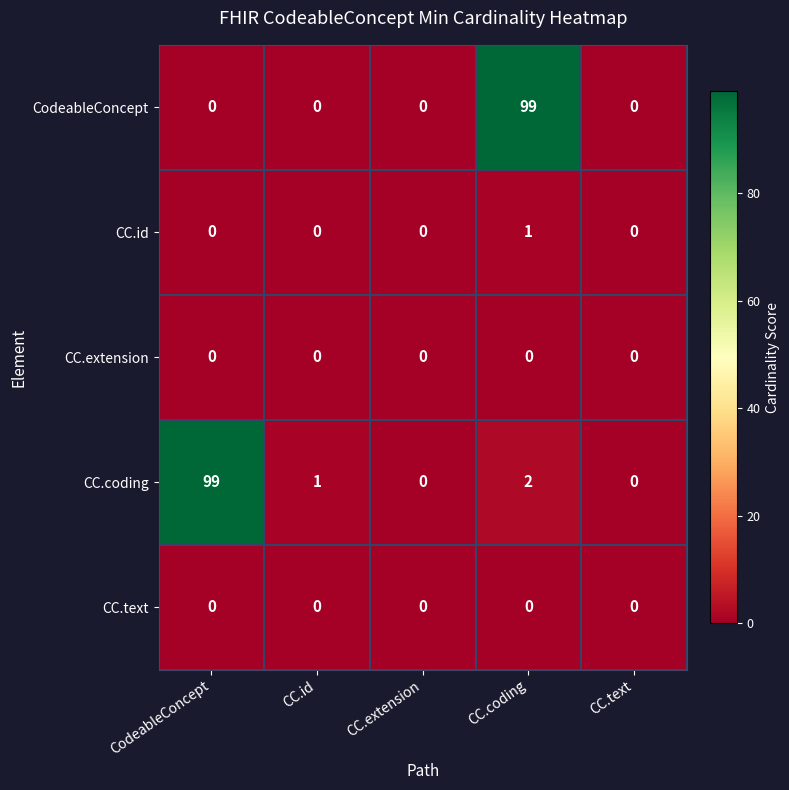

Which series has the largest total across all categories?

CC.coding